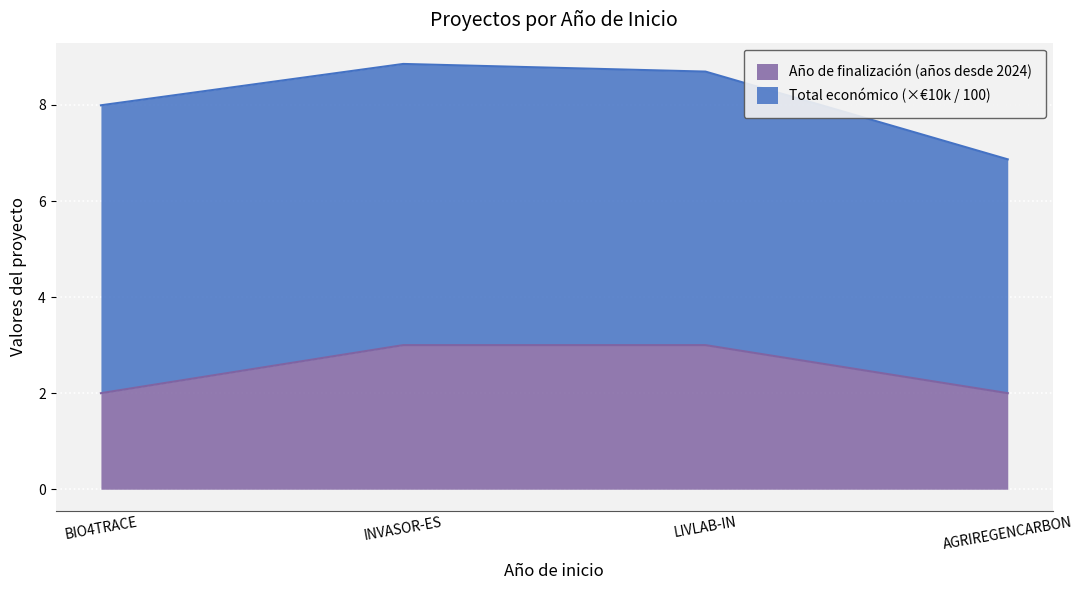

What is the label of the 2nd point from the left?

INVASOR-ES